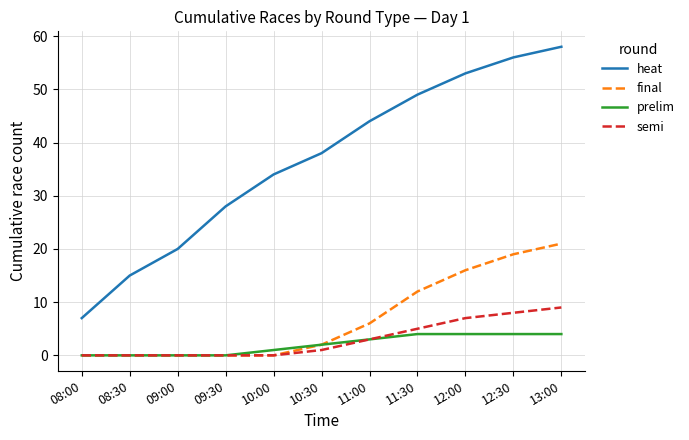

True or false: final has a value of 16 at 12:00.

True